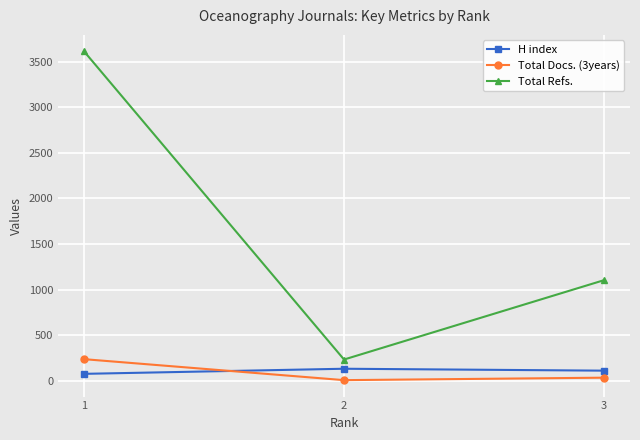

The value of H index at 2 is 132. True or false?

True